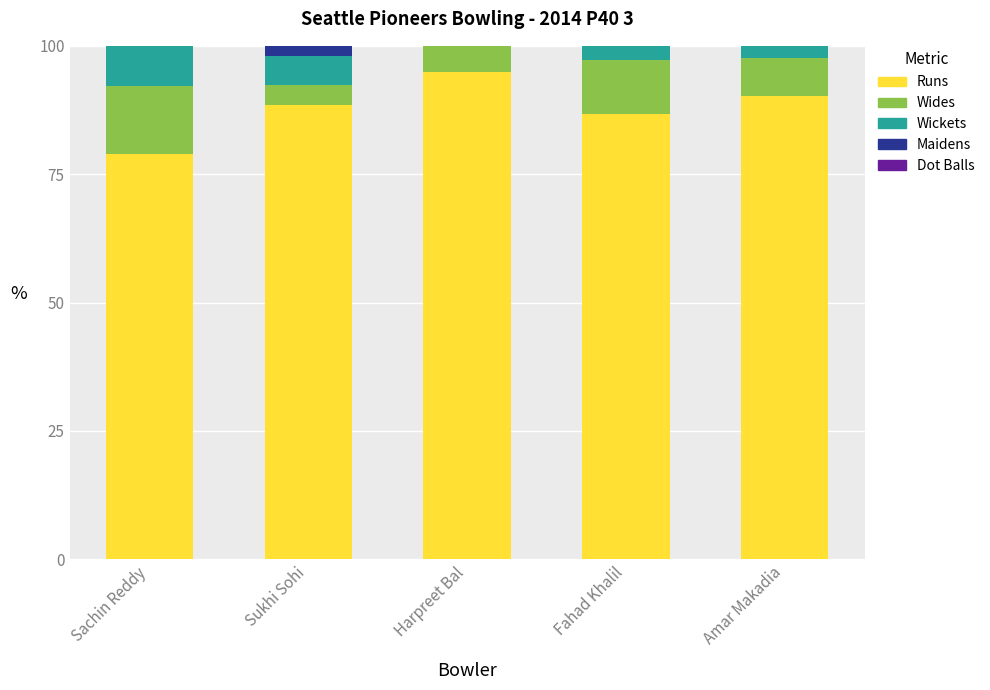

What value does the Runs series have at Harpreet Bal?

95.0